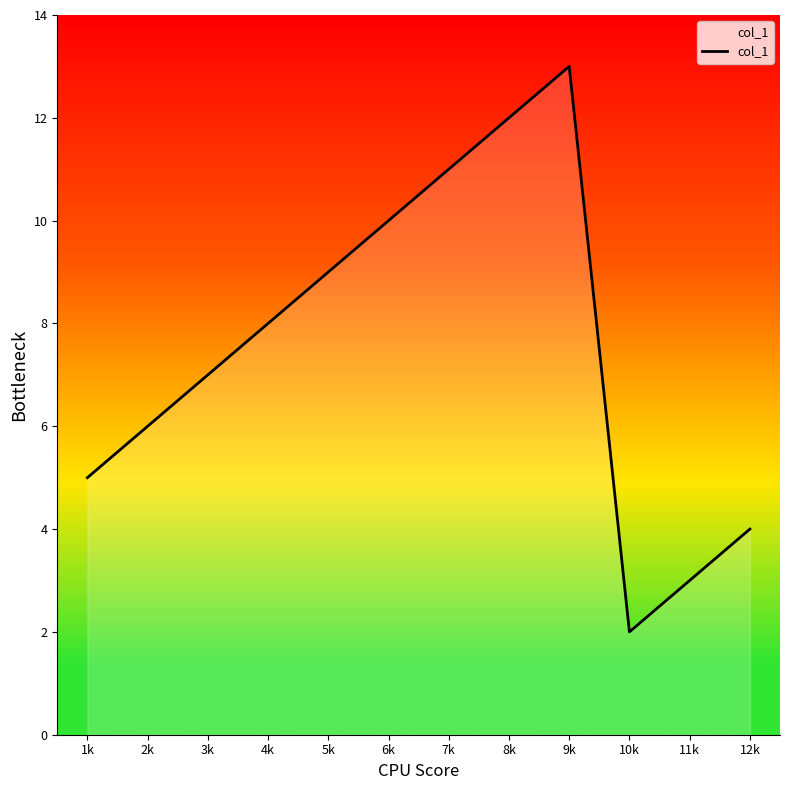

The chart shows a value of 3 at 11k. True or false?

True